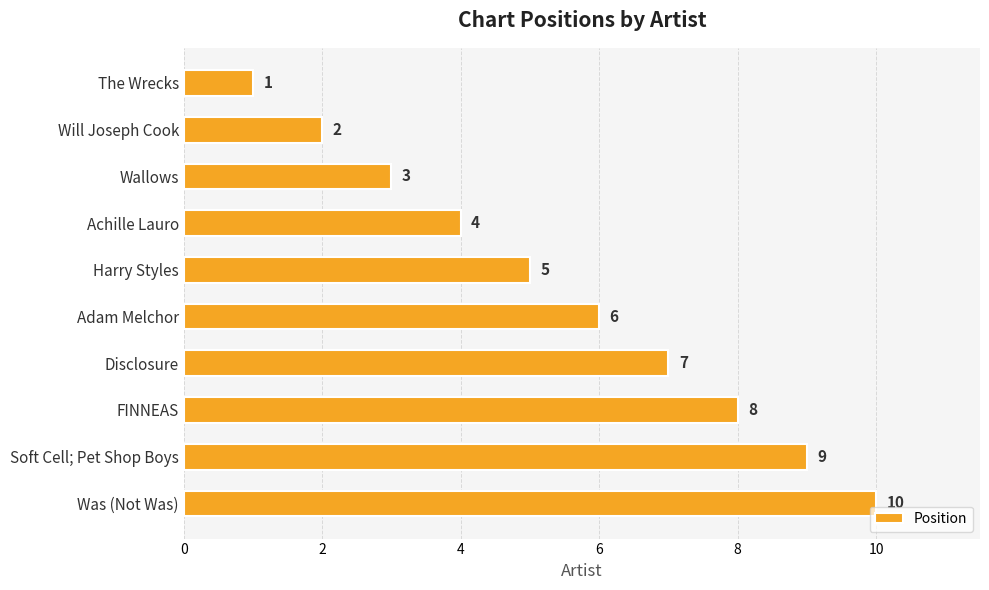

What is the ratio of the value at Disclosure to the value at Wallows?

2.3